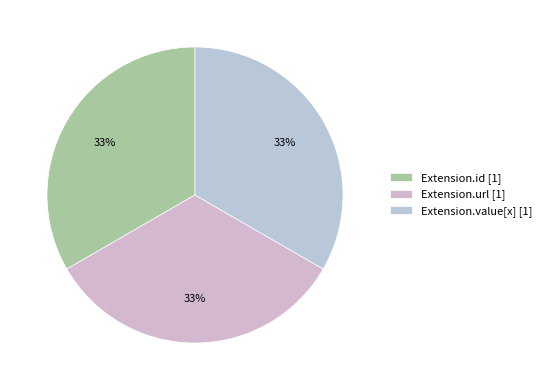

How many slices are in this pie chart?

3